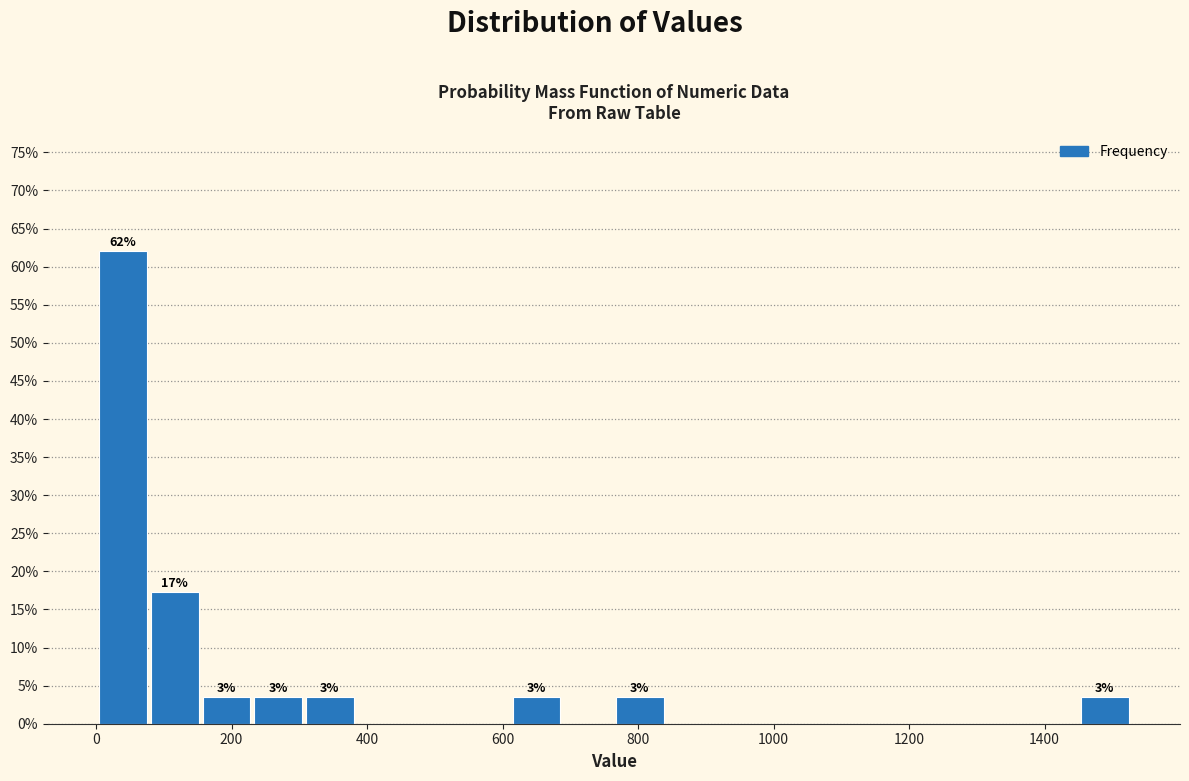

Read against the x-axis, roughly where is the centre of the tallest bar?

40